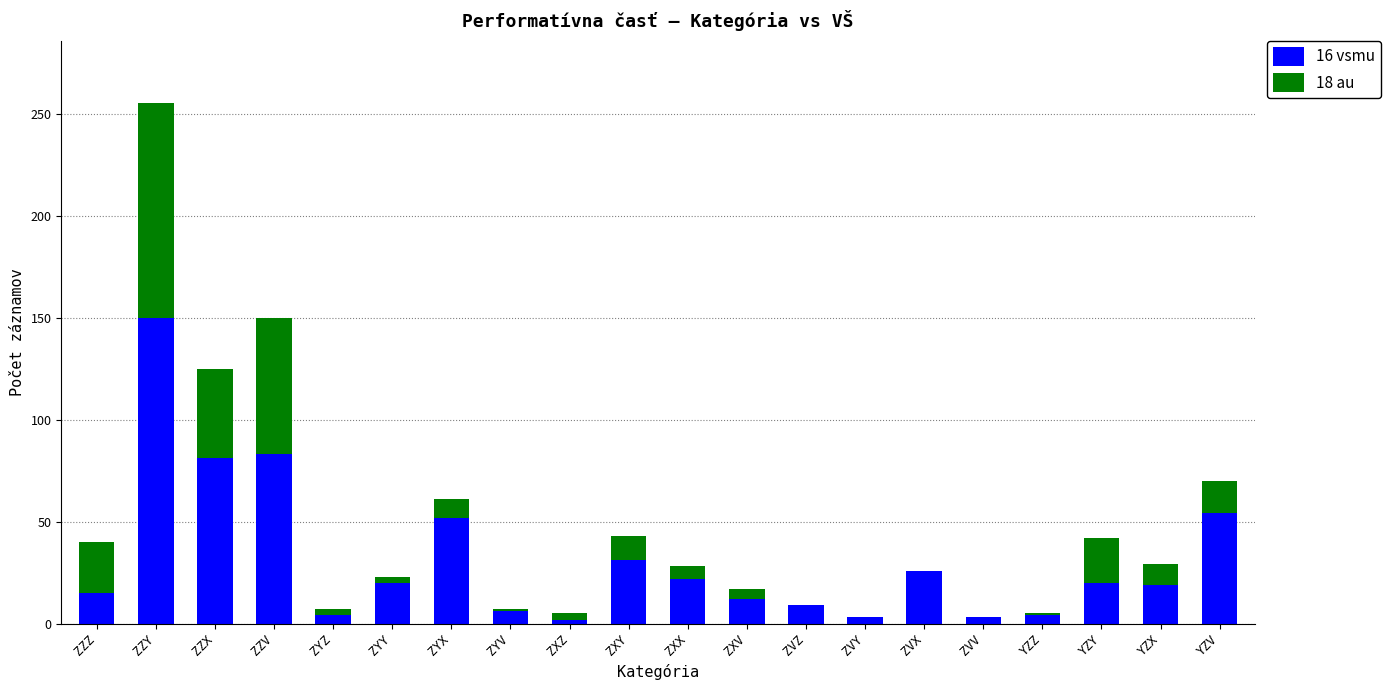

The value of 16 vsmu at ZZZ is 15. True or false?

True